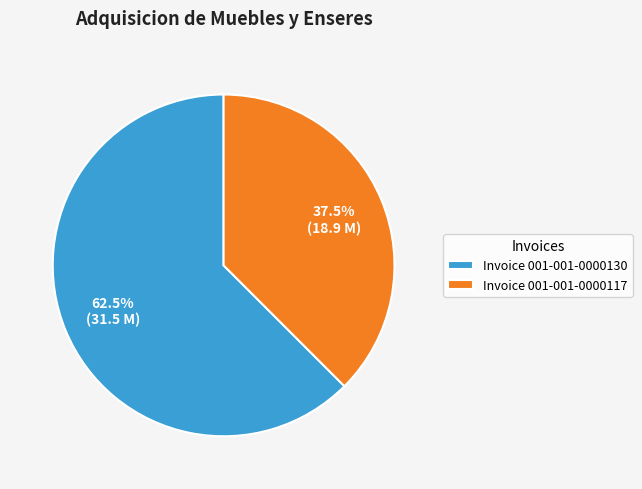

Rank the categories by value from highest to lowest.

Invoice 001-001-0000130, Invoice 001-001-0000117